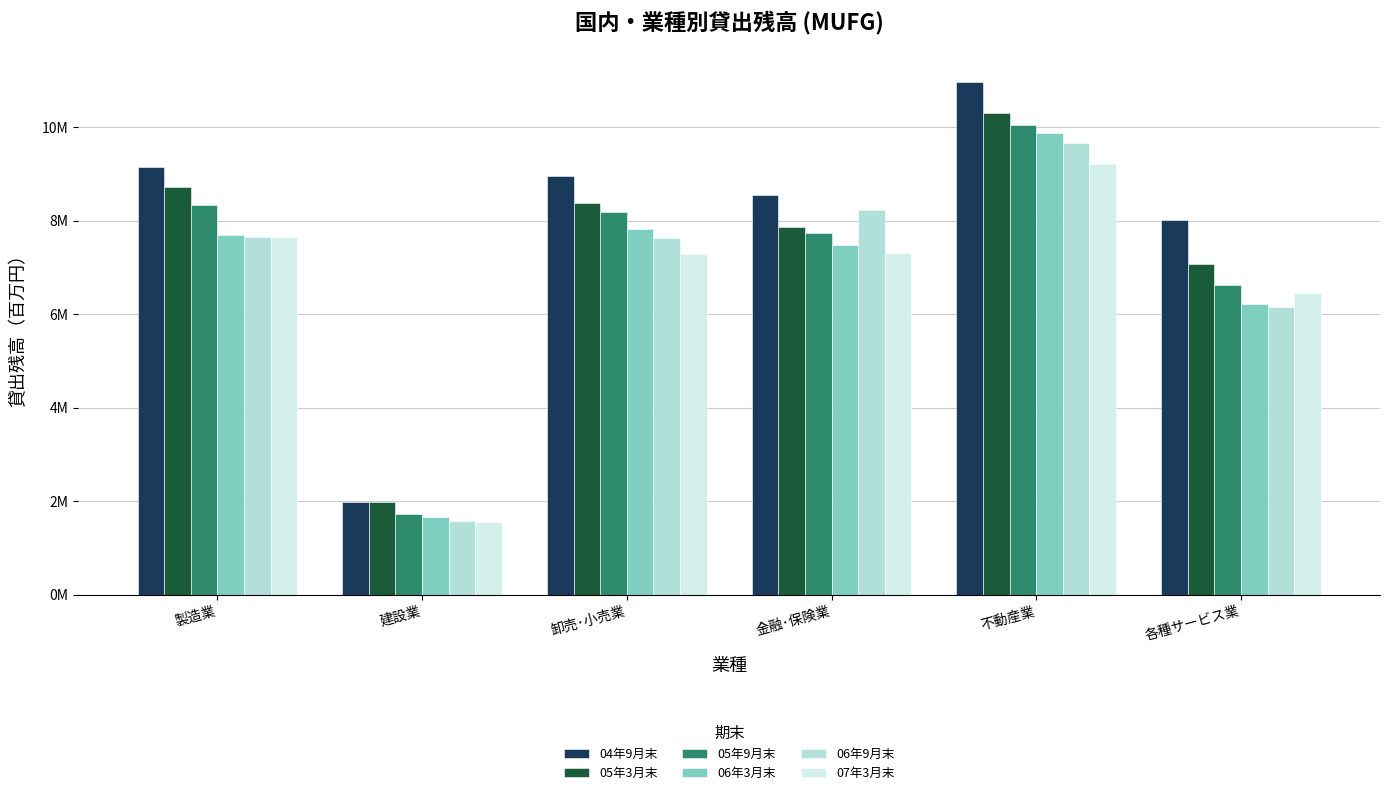

Rank the categories by 05年9月末 value from highest to lowest.

不動産業, 製造業, 卸売･小売業, 金融･保険業, 各種サービス業, 建設業